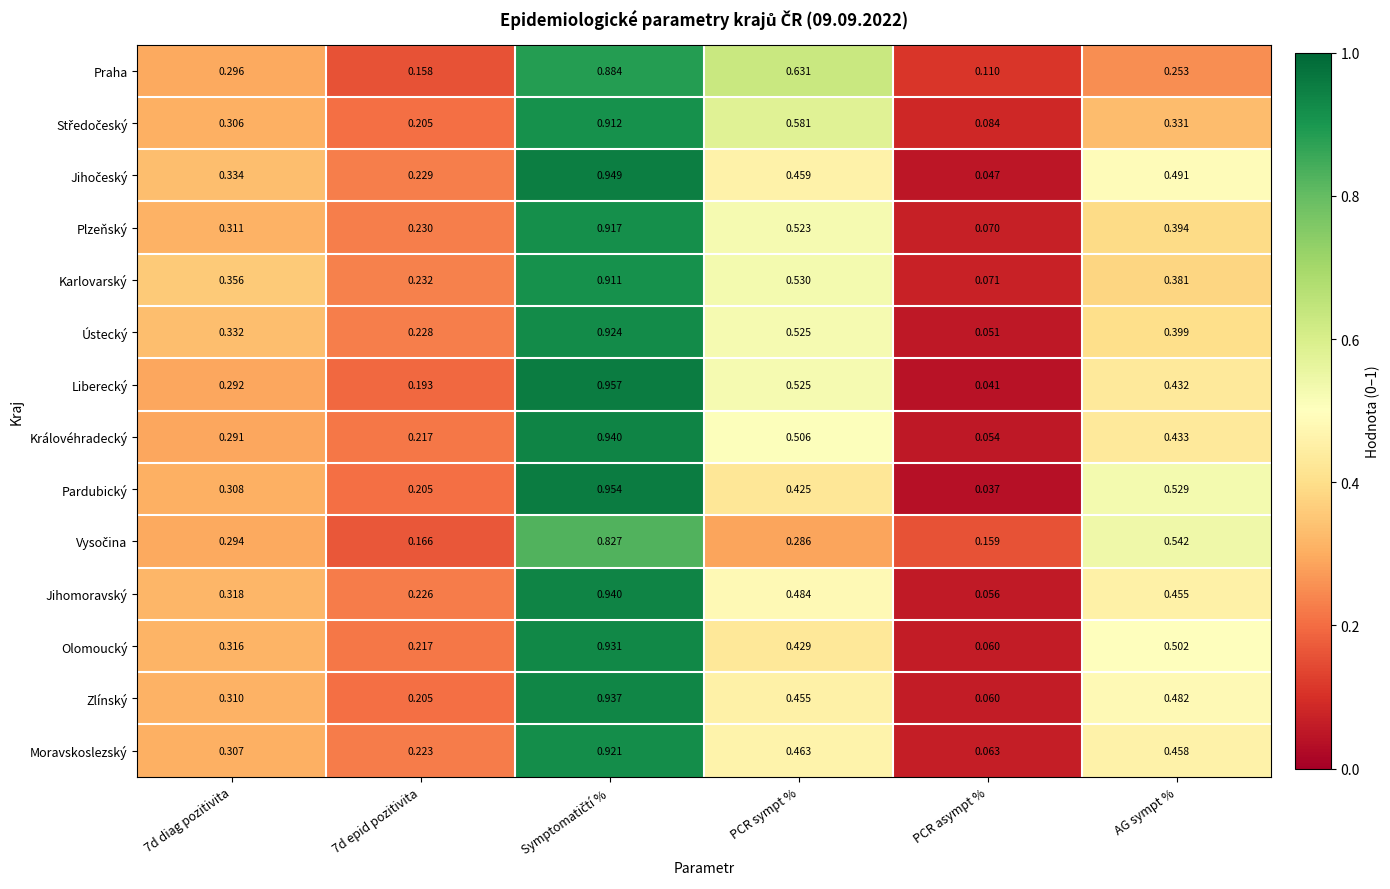

At which category does the chart reach its minimum across all series?

PCR asympt %